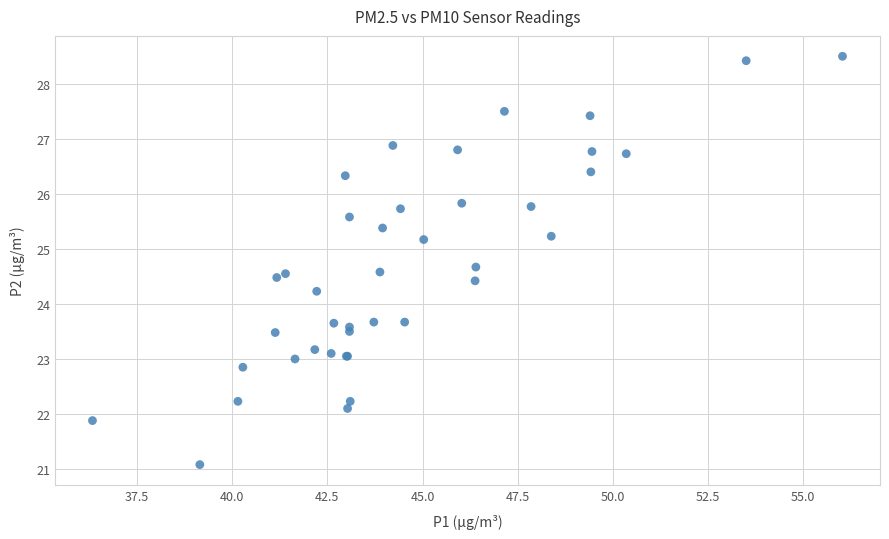

What Y value in the scatter plot is closest to 24?

24.2